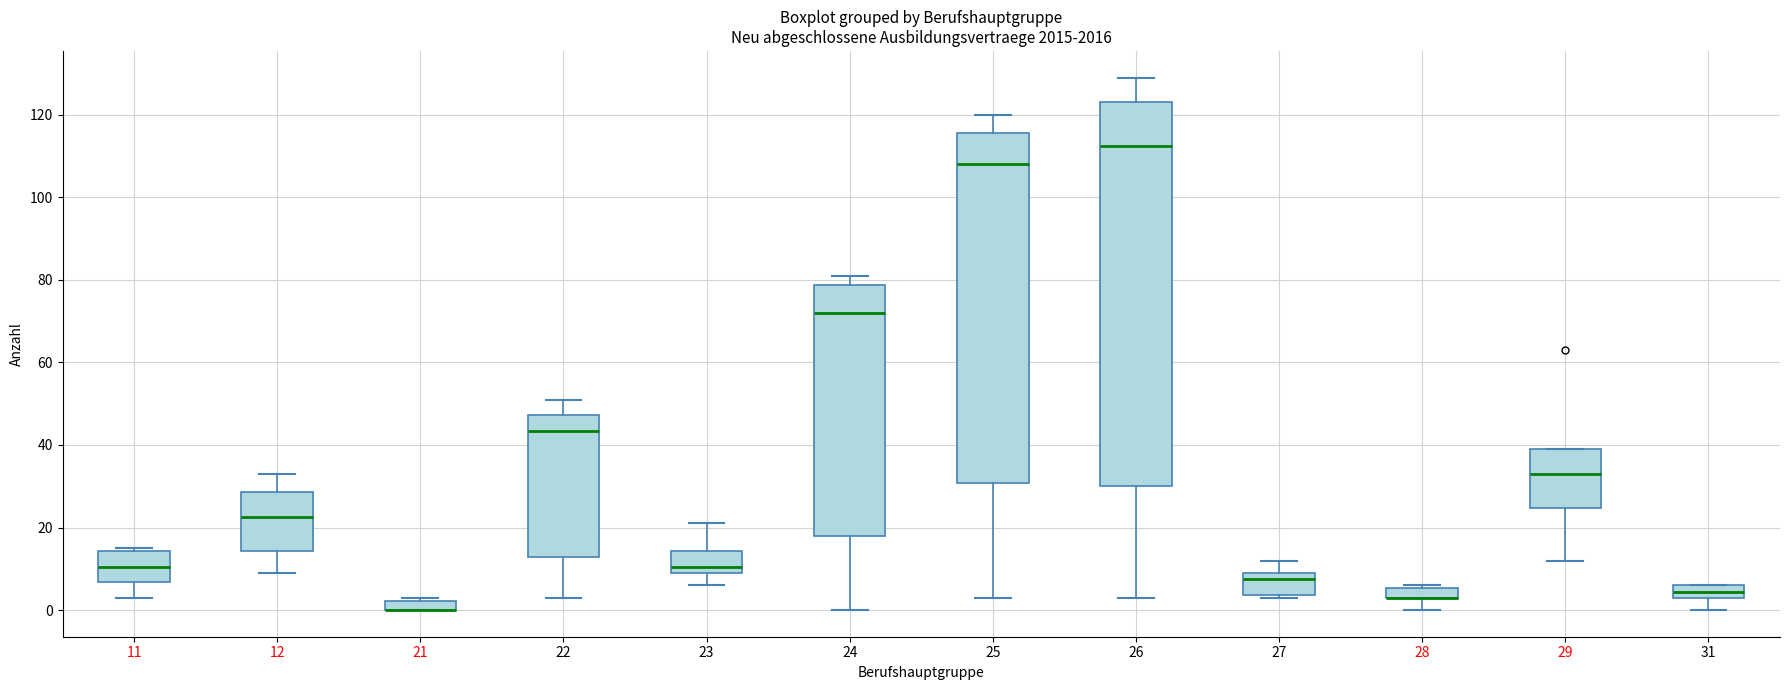

Where is the lower edge of the box at x = 24 on the y-axis? The values are not printed on the chart, so give them approximately, as read against the axis.

18